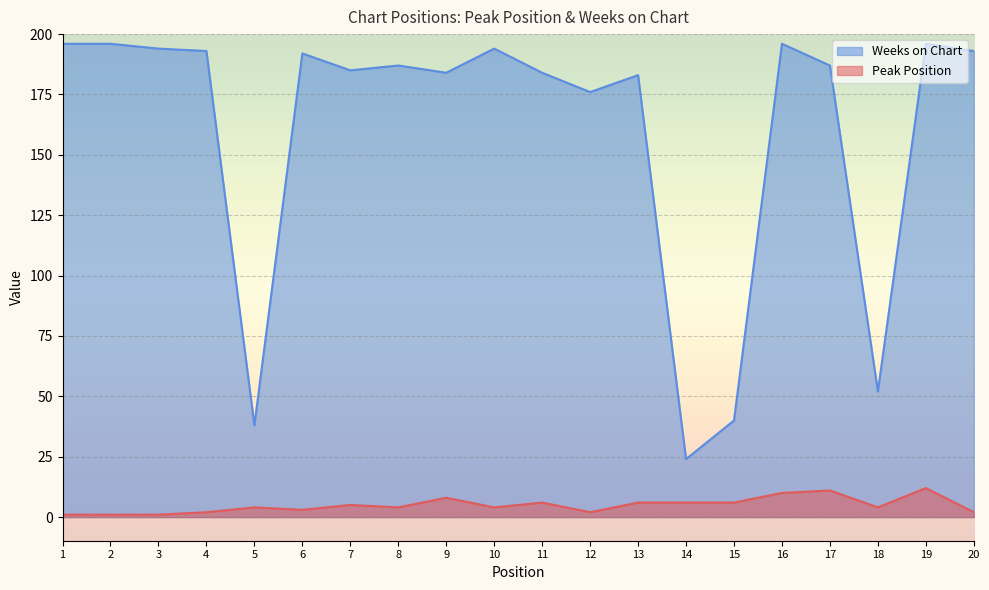

How many data points in Peak Position are above 4?

9